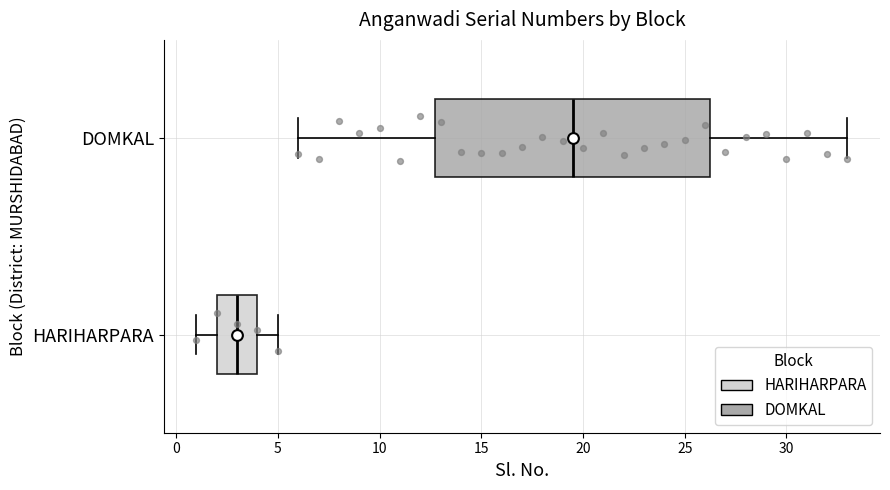

Which box has the furthest to the right median line?

DOMKAL